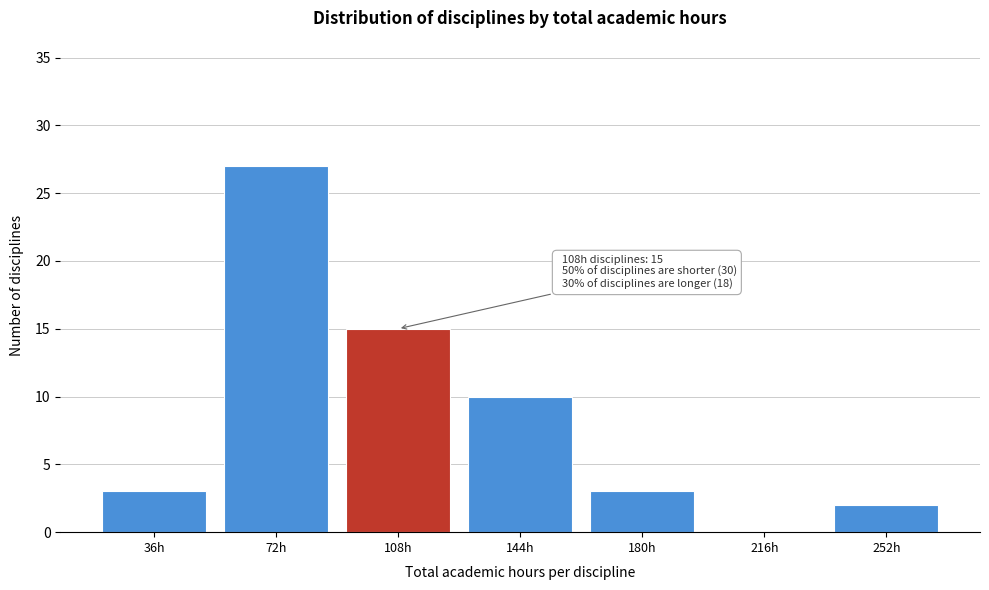

Reading right to left, what are all the values shown in this chart?

252h=2	216h=0	180h=3	144h=10	108h=15	72h=27	36h=3